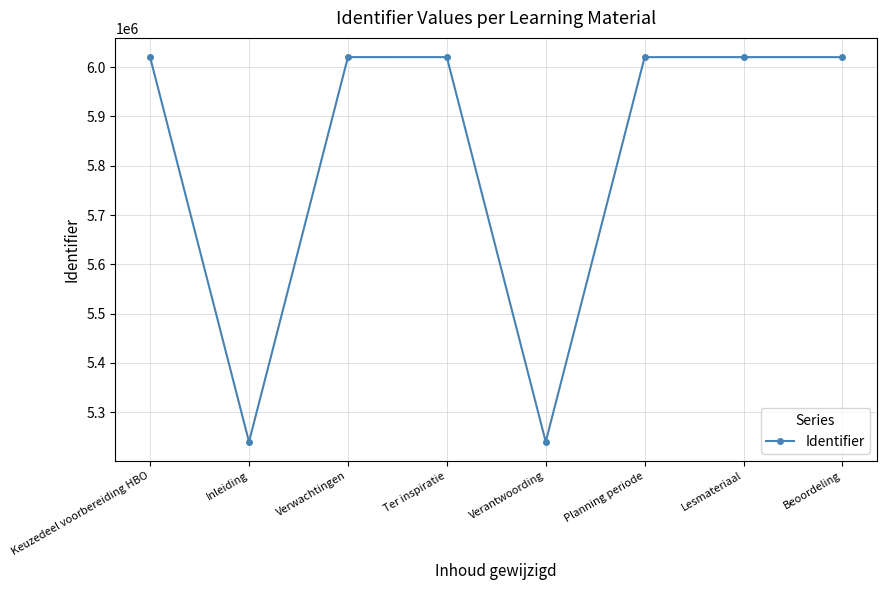

What is the smallest value displayed?

5240032